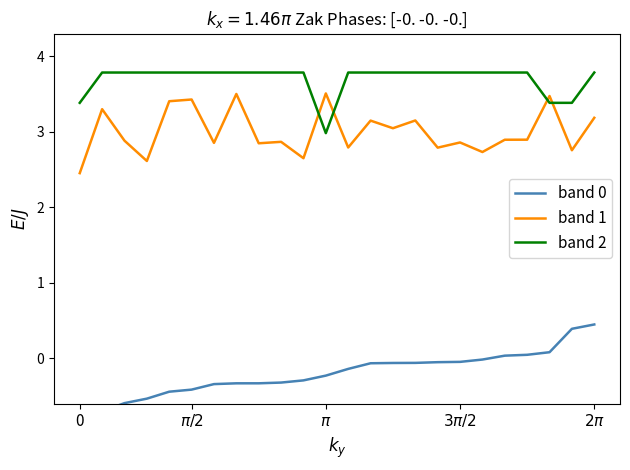

What is the lowest value of the band 2 series?

3.0